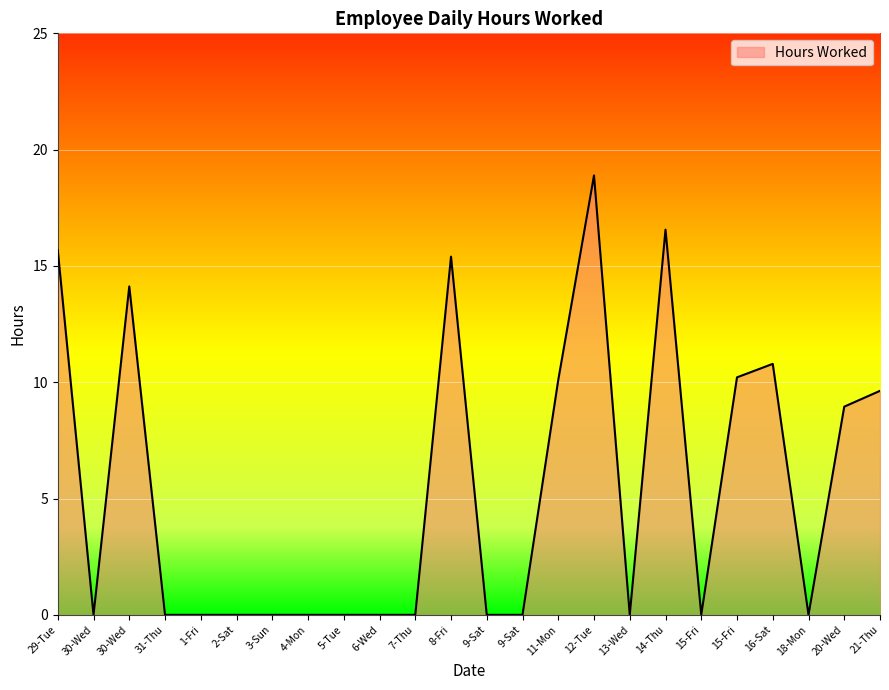

Which category has the highest value across all series?

12-Tue